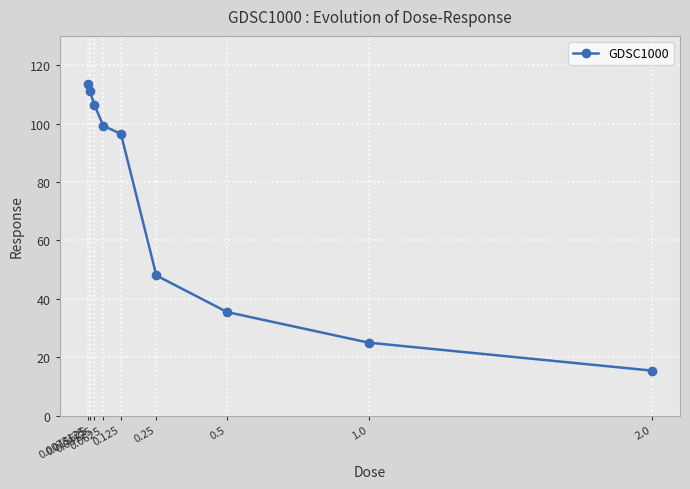

Rank the categories by value from lowest to highest.

2.0, 1.0, 0.5, 0.25, 0.125, 0.0625, 0.03125, 0.015625, 0.0078125